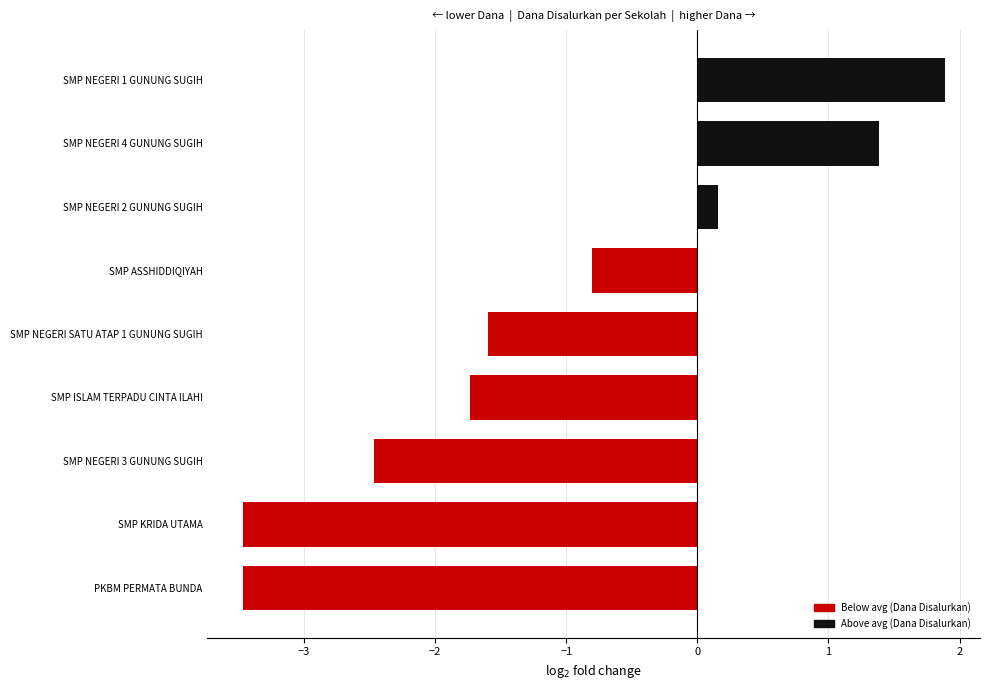

The value at SMP KRIDA UTAMA is -3.5. True or false?

True